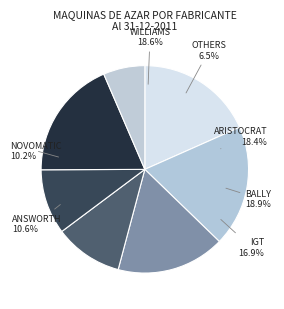

Is there a majority slice in this chart?

No